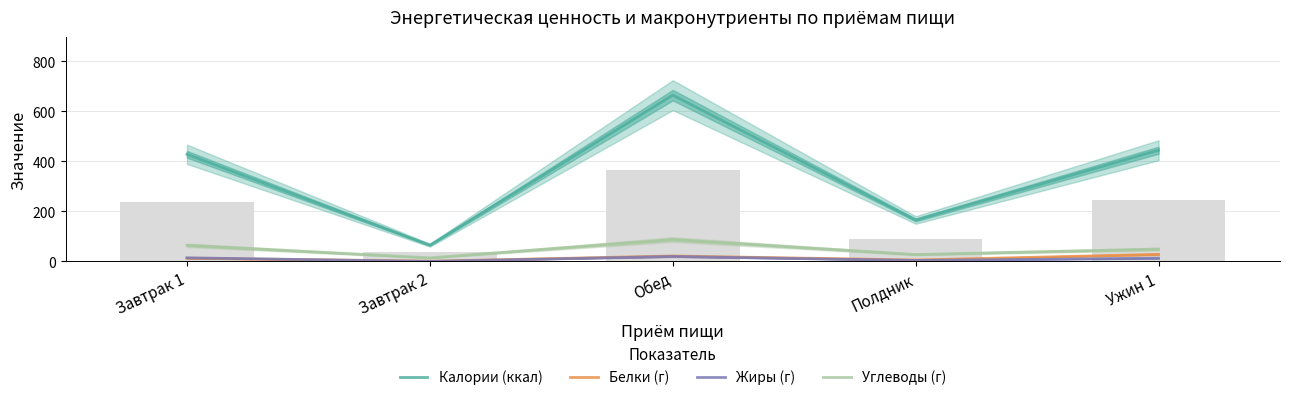

The Жиры (г) series shows 14.4 at Завтрак 1. True or false?

True